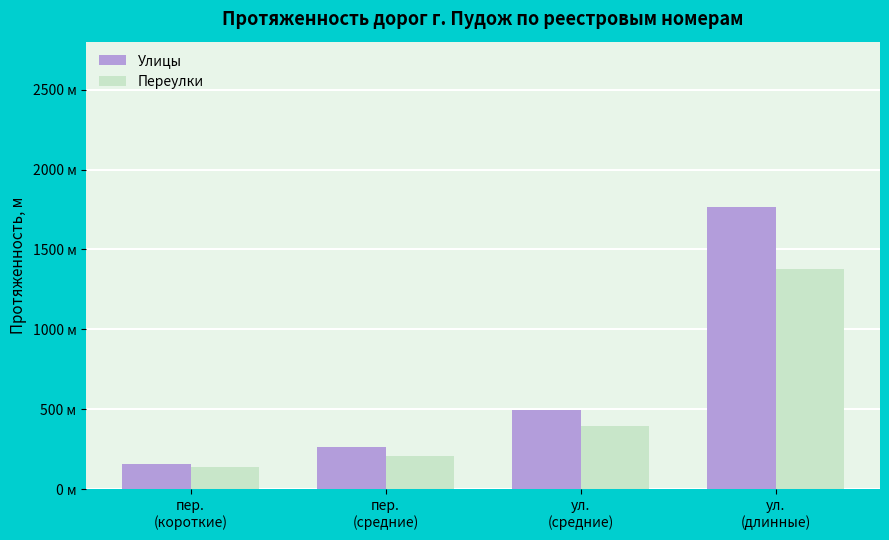

Where does the Улицы series first go above 496?

ул.
(длинные)